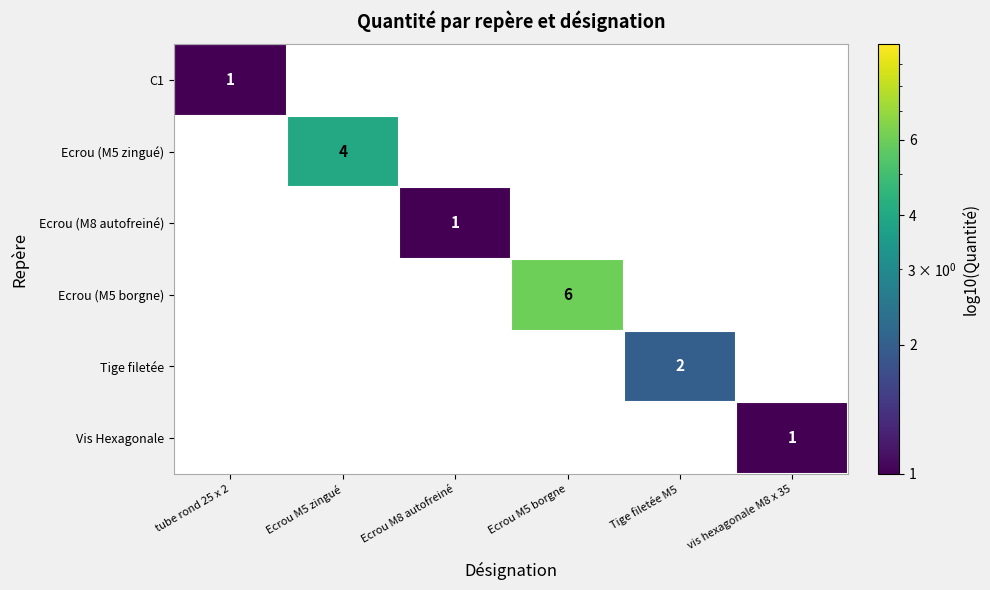

The value of Ecrou (M8 autofreiné) at Ecrou M8 autofreiné is 1. True or false?

True